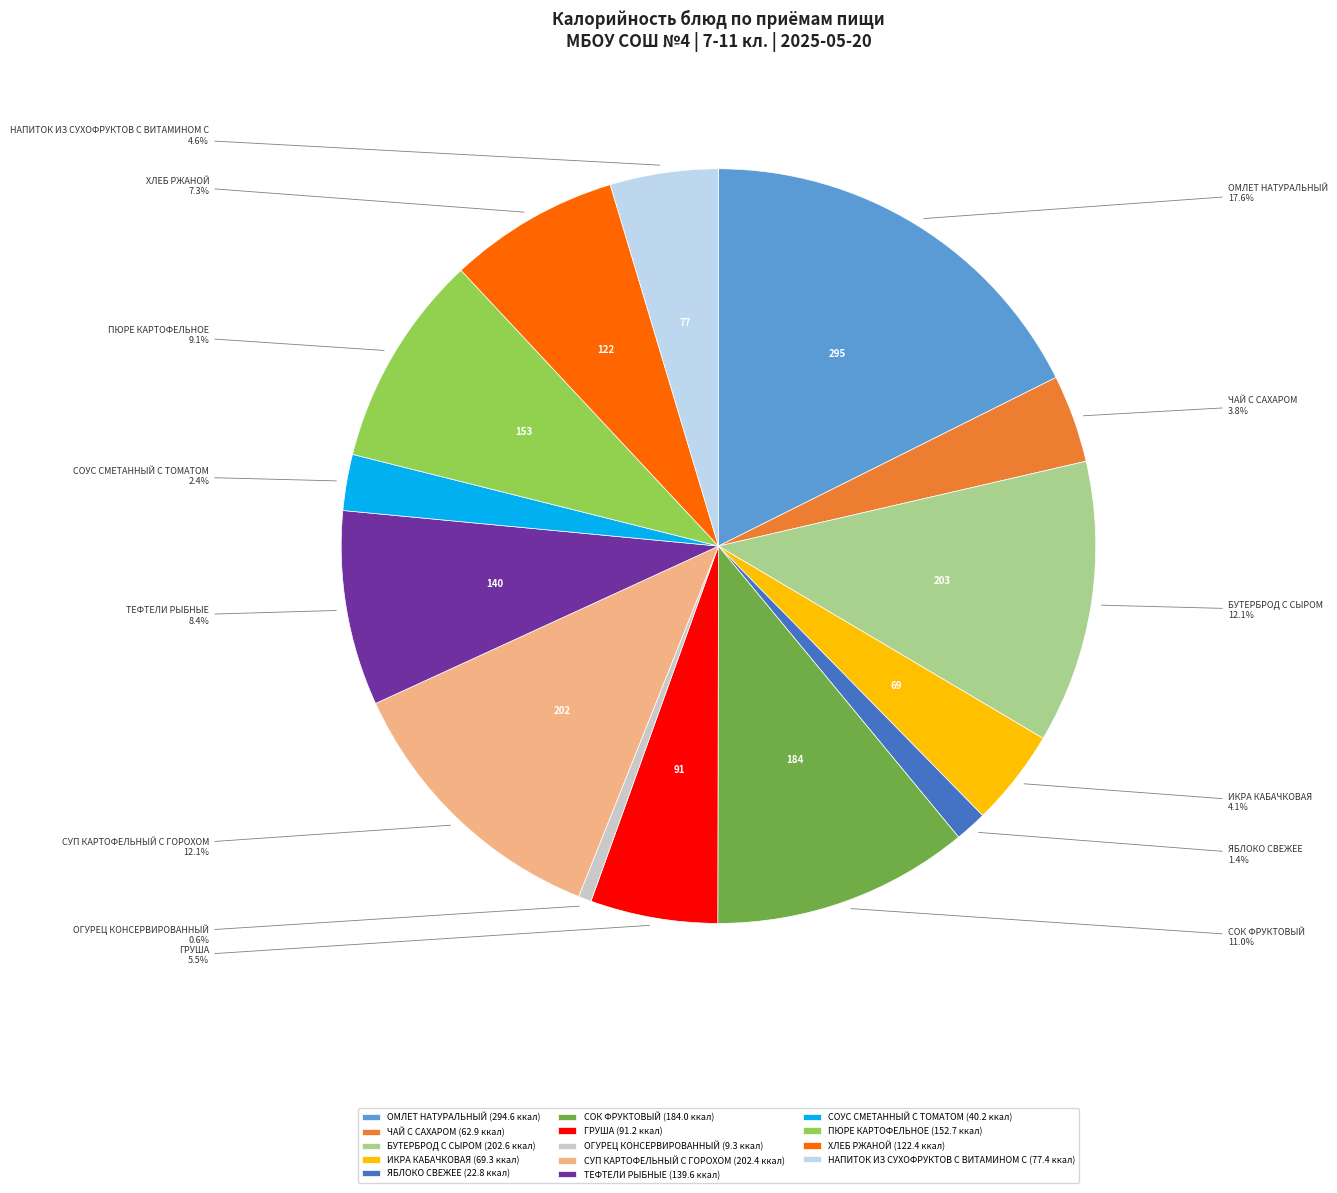

Combined, do ОМЛЕТ НАТУРАЛЬНЫЙ and БУТЕРБРОД С СЫРОМ account for over 50%?

No